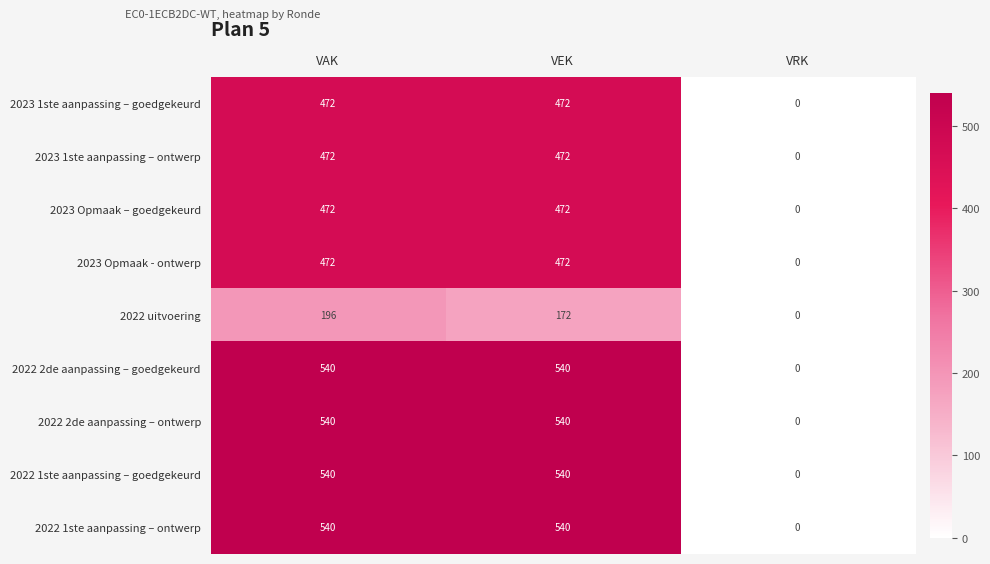

Reading left to right, what are all the values shown in this chart?

2023 1ste aanpassing – goedgekeurd: 472	472	0
2023 1ste aanpassing – ontwerp: 472	472	0
2023 Opmaak – goedgekeurd: 472	472	0
2023 Opmaak - ontwerp: 472	472	0
2022 uitvoering: 196	172	0
2022 2de aanpassing – goedgekeurd: 540	540	0
2022 2de aanpassing – ontwerp: 540	540	0
2022 1ste aanpassing – goedgekeurd: 540	540	0
2022 1ste aanpassing – ontwerp: 540	540	0